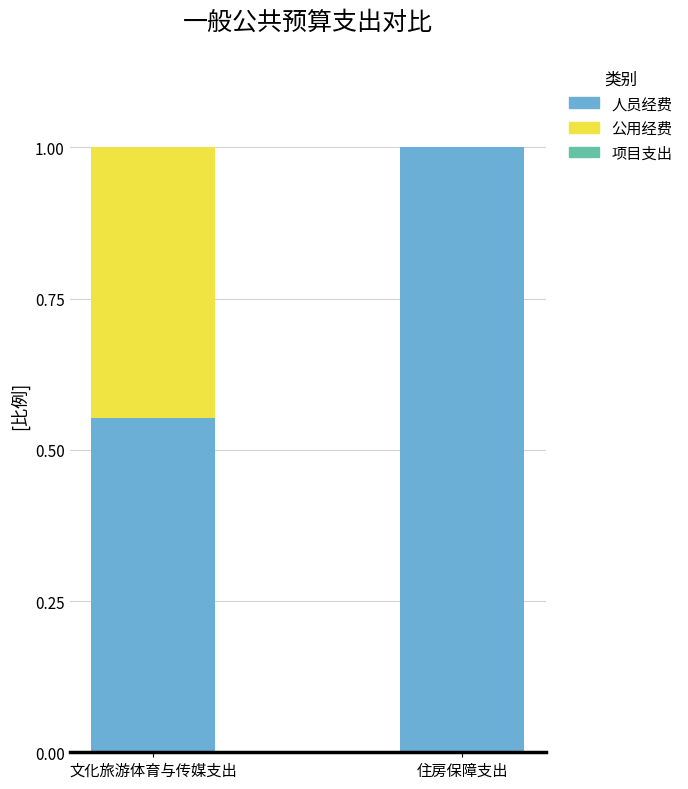

At which label does 人员经费 reach its peak?

住房保障支出